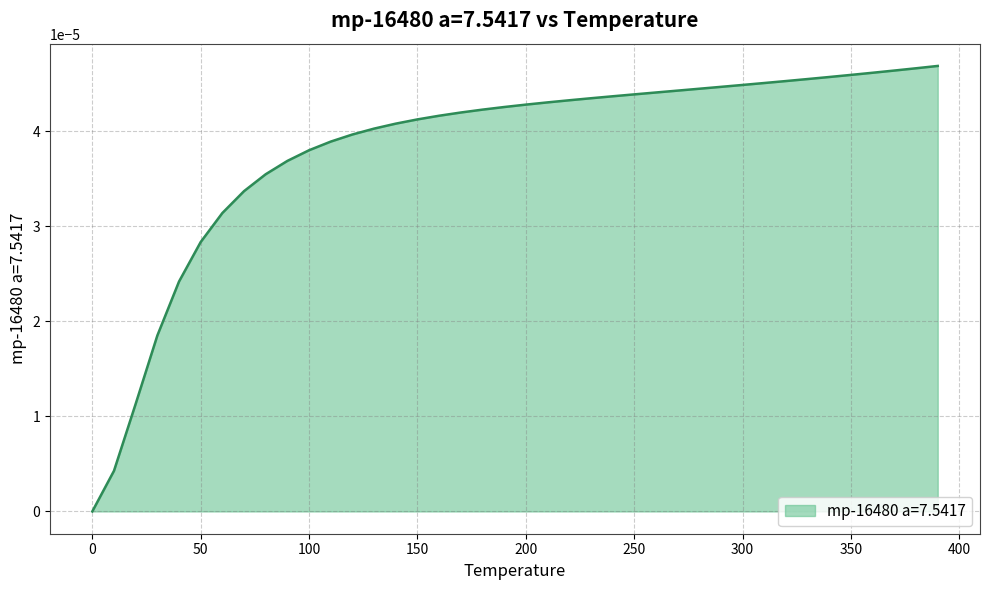

Does the chart have visible grid lines?

Yes